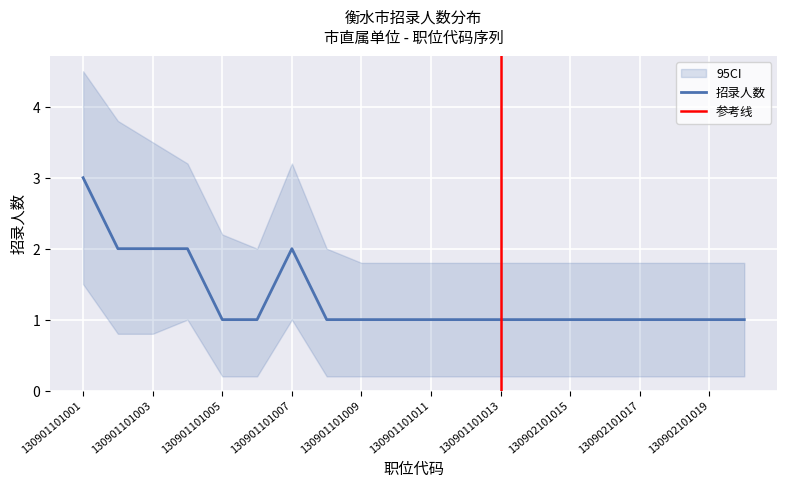

The chart shows a value of 3 at 130901101007. True or false?

False